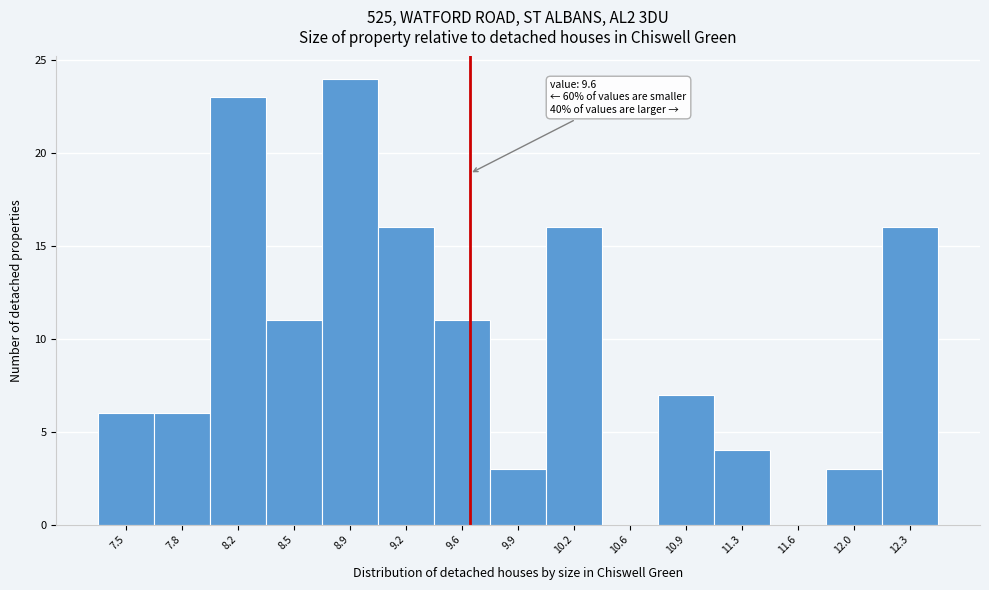

Over which range of the x-axis is the bar tallest?

8.70 to 9.05